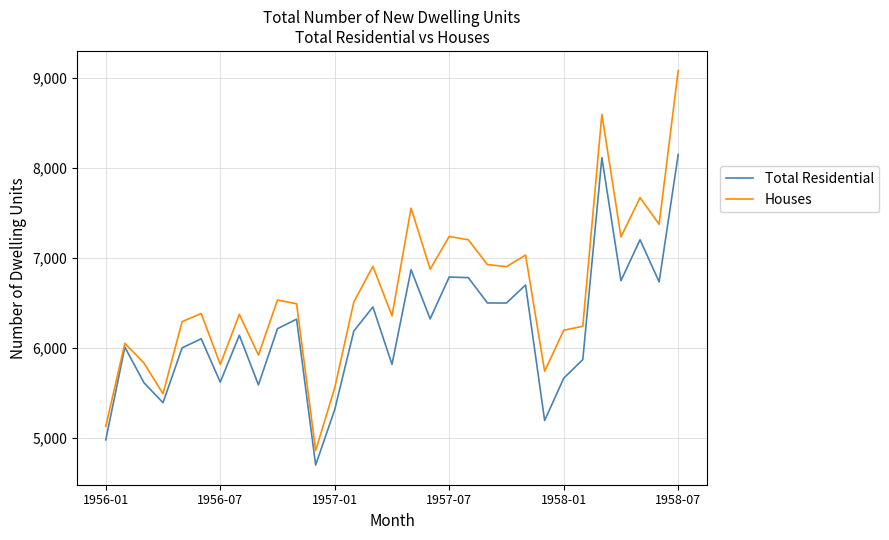

Which series has the largest total across all categories?

Houses